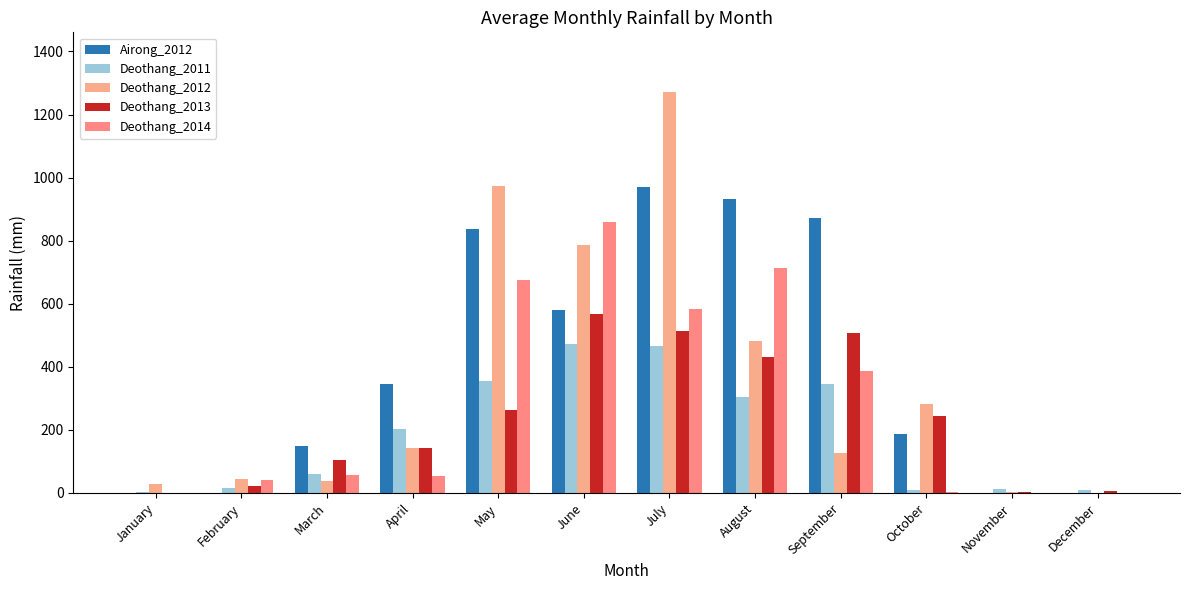

Where is Airong_2012 nearest to the value 485?

June